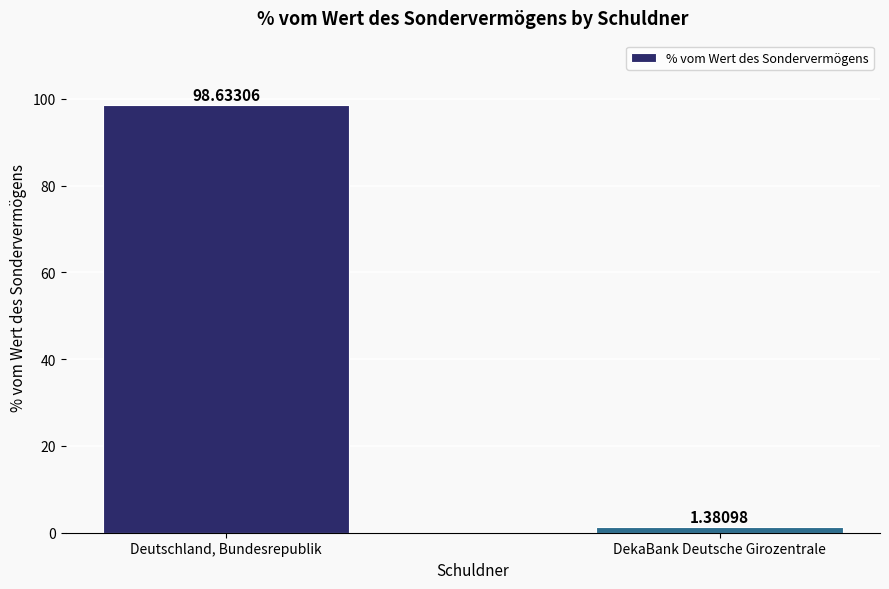

Which label corresponds to the largest value in the chart?

Deutschland, Bundesrepublik